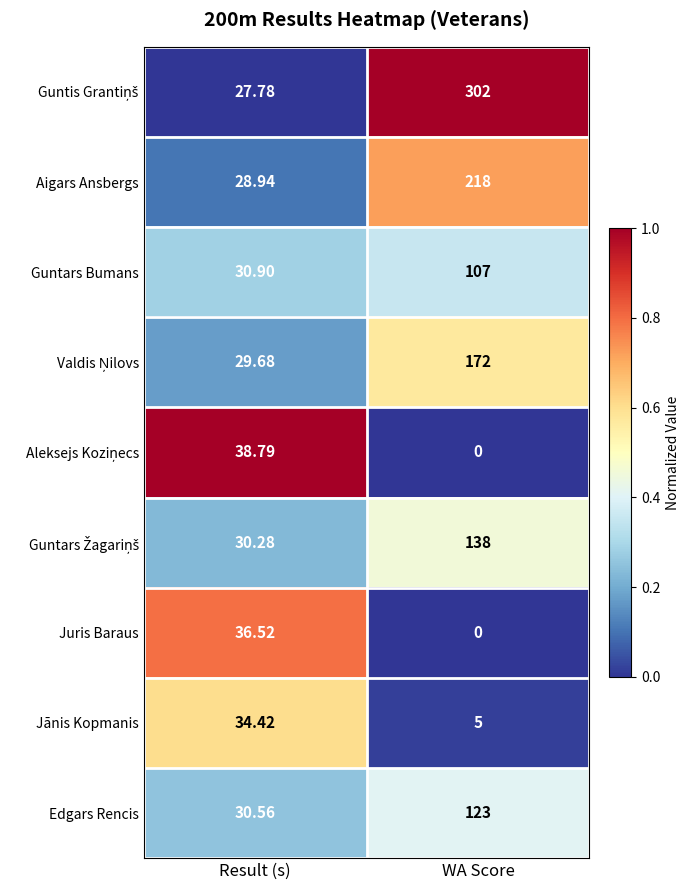

Rank the categories by Jānis Kopmanis value from highest to lowest.

Result (s), WA Score